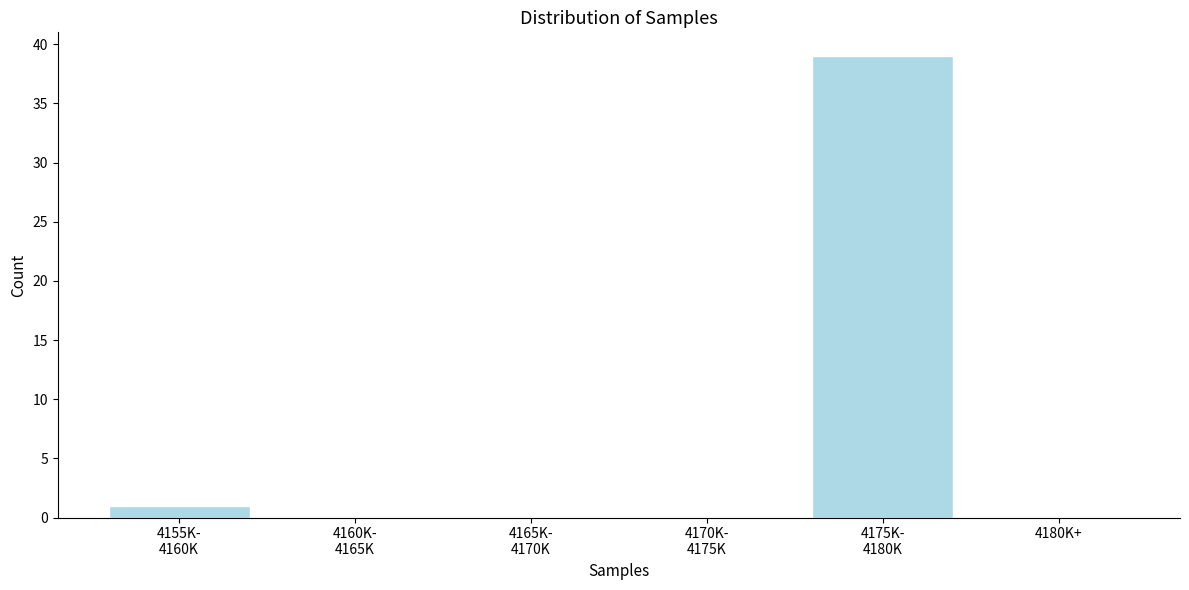

What is the greatest value displayed?

39